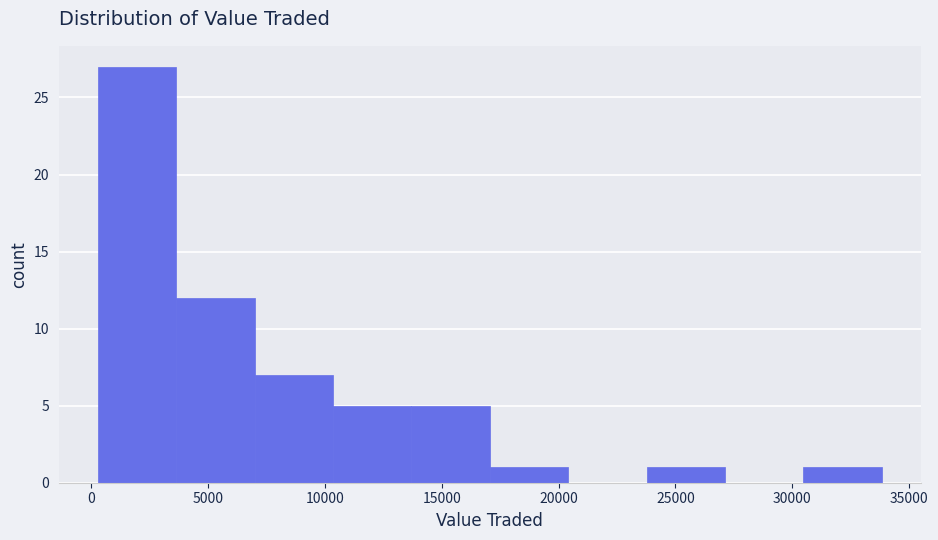

Reading left to right, list every bar in this chart as the range it spans on the x-axis followed by its height. Neither the bar edges nor the heights are printed on the chart, so give them approximately, as read against the axes.

500 to 3500: 27
3500 to 7000: 12
7000 to 10500: 7
10500 to 13500: 5
13500 to 17000: 5
17000 to 20500: 1
20500 to 24000: 0
24000 to 27000: 1
27000 to 30500: 0
30500 to 34000: 1